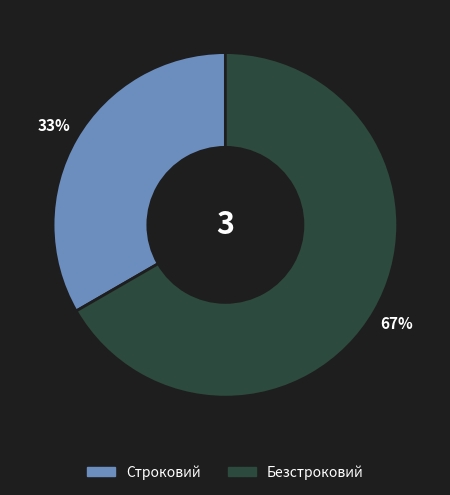

To the nearest percent, what percentage of the pie is Безстроковий?

67%